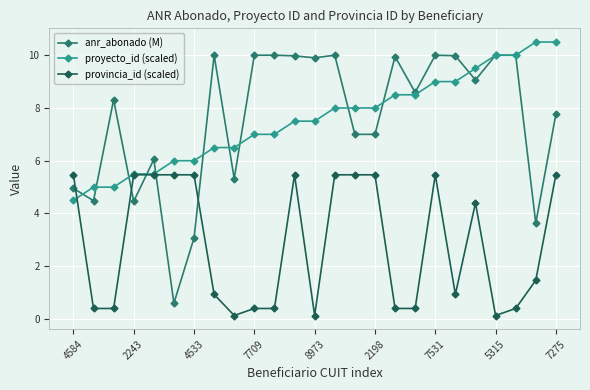

List the series in order of their peak value, lowest first.

provincia_id (scaled), anr_abonado (M), proyecto_id (scaled)